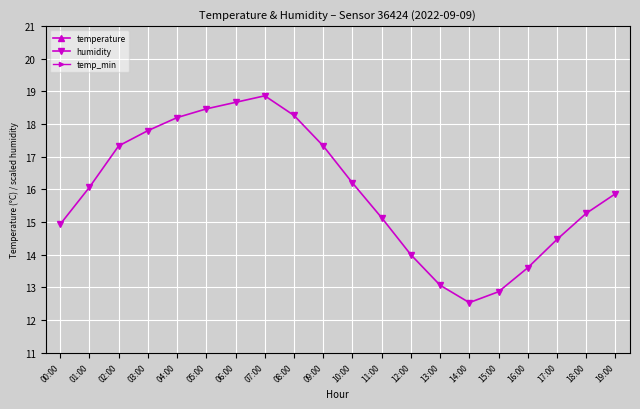

At which category is the sum across all series the highest?

14:00